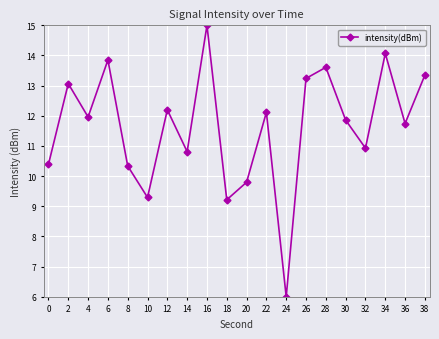

True or false: the data shows 2.1 at 8.

False